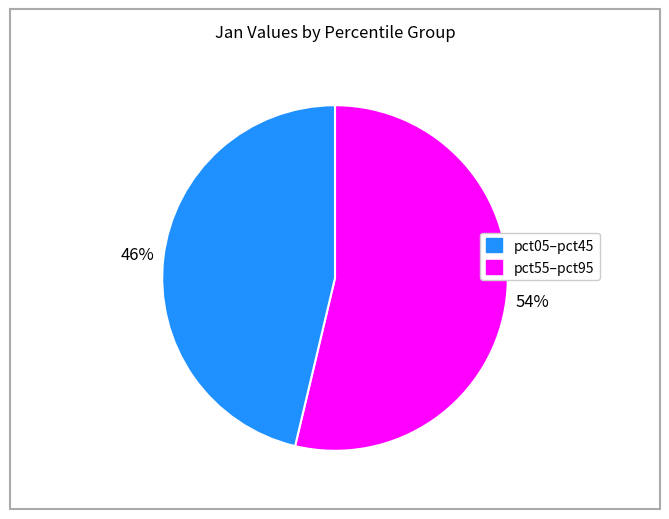

To the nearest percent, what is the average slice percentage?

50%